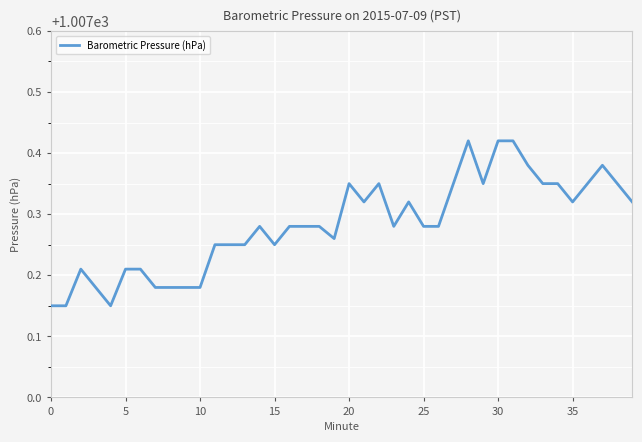

What is the difference between the maximum and minimum values?

0.3